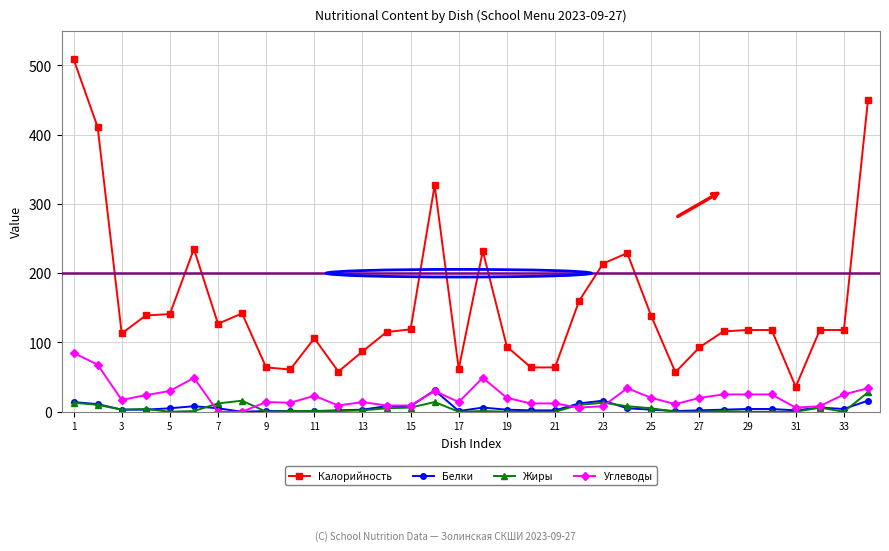

True or false: Калорийность and Белки cross at least once.

False